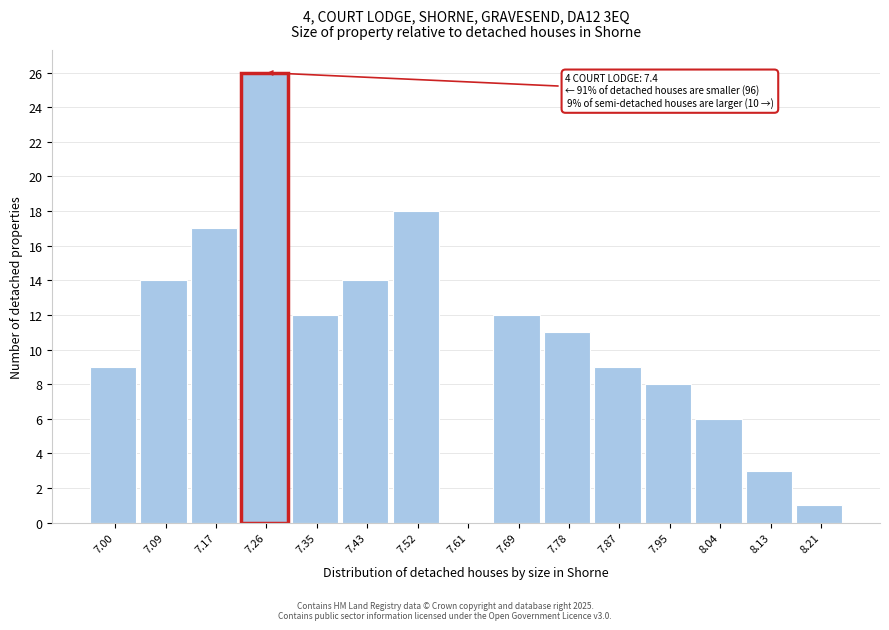

Reading left to right, list all the values displayed in this chart.

7.00=9	7.09=14	7.17=17	7.26=26	7.35=12	7.43=14	7.52=18	7.61=0	7.69=12	7.78=11	7.87=9	7.95=8	8.04=6	8.13=3	8.21=1